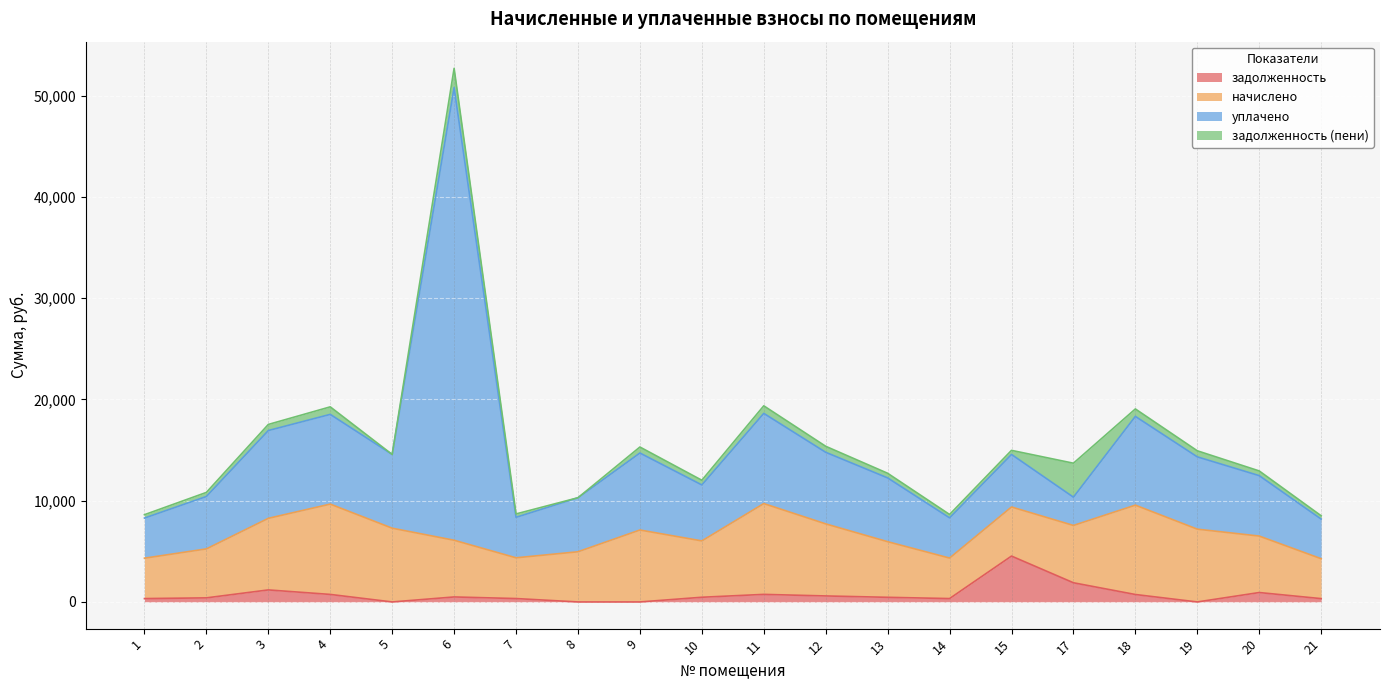

At which category does уплачено reach its first local peak?

4